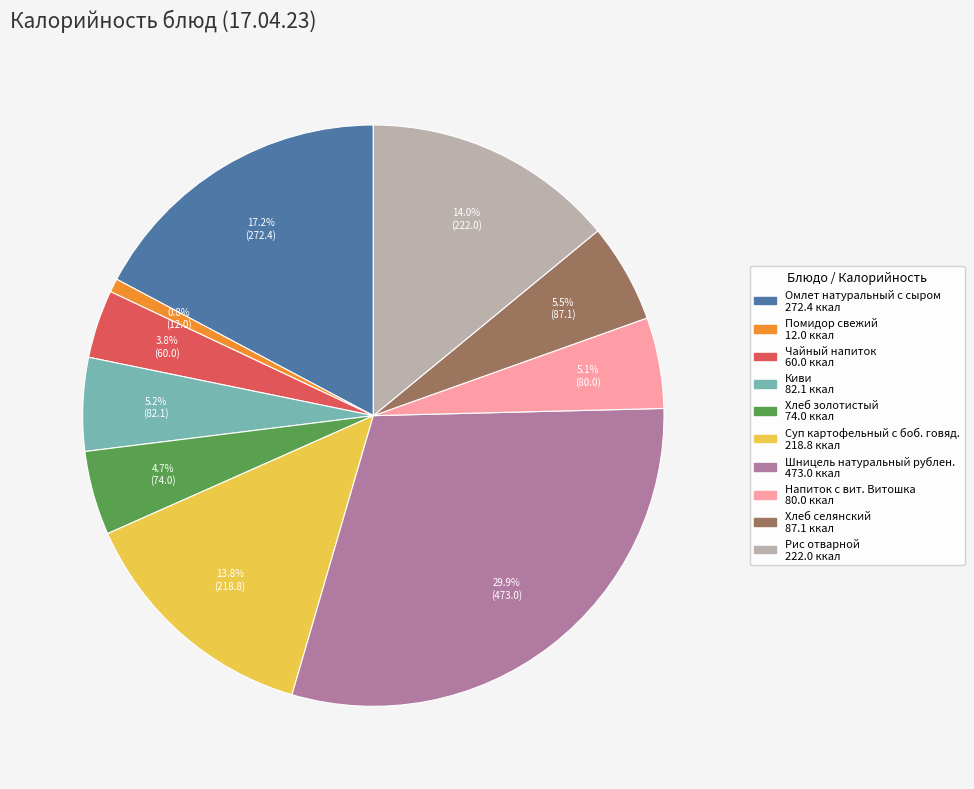

Which has a higher value, Омлет натуральный с сыром or Напиток с вит. Витошка?

Омлет натуральный с сыром